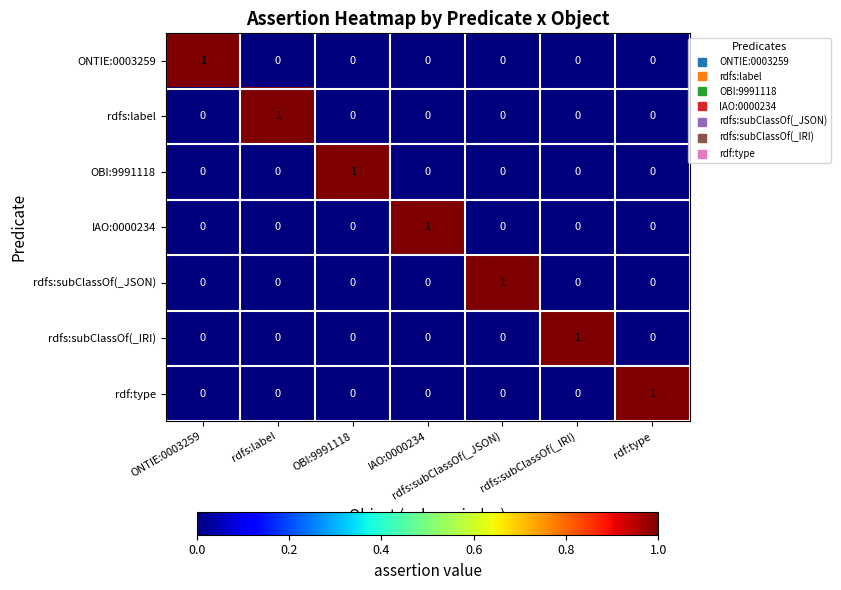

The rdf:type series shows 1 at rdf:type. True or false?

True